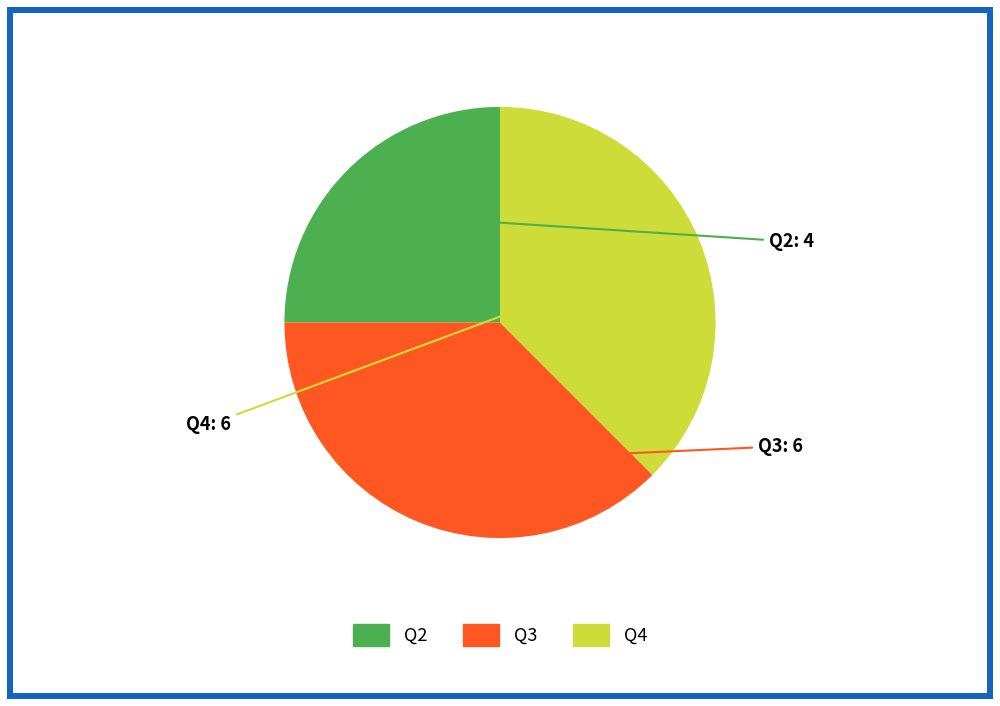

How many slices are in this pie chart?

3